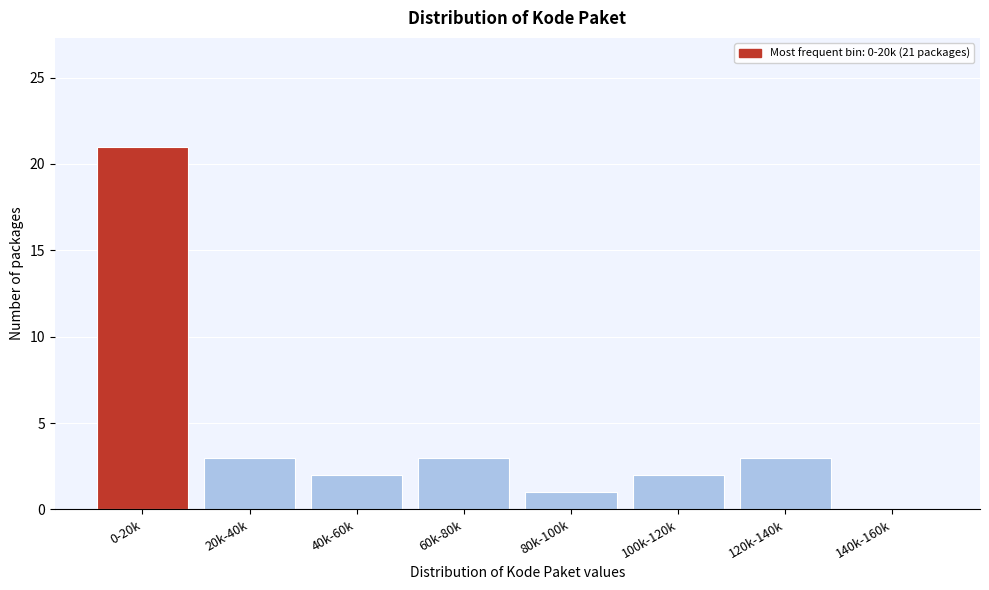

Reading left to right, what are all the values shown in this chart?

0-20k=21	20k-40k=3	40k-60k=2	60k-80k=3	80k-100k=1	100k-120k=2	120k-140k=3	140k-160k=0